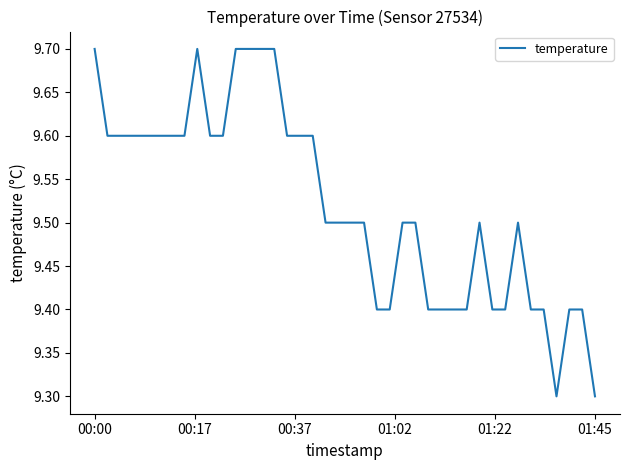

What is the smallest value displayed?

9.3